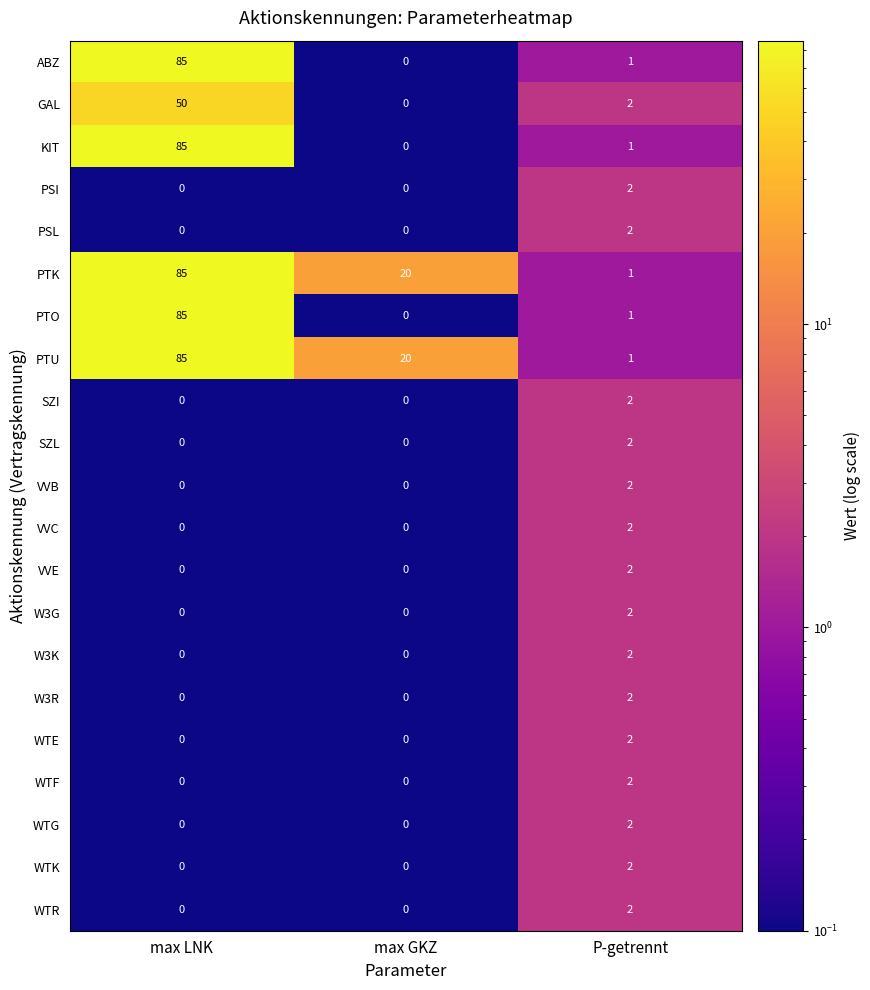

What is the spread (max minus min) of values at max LNK?

85